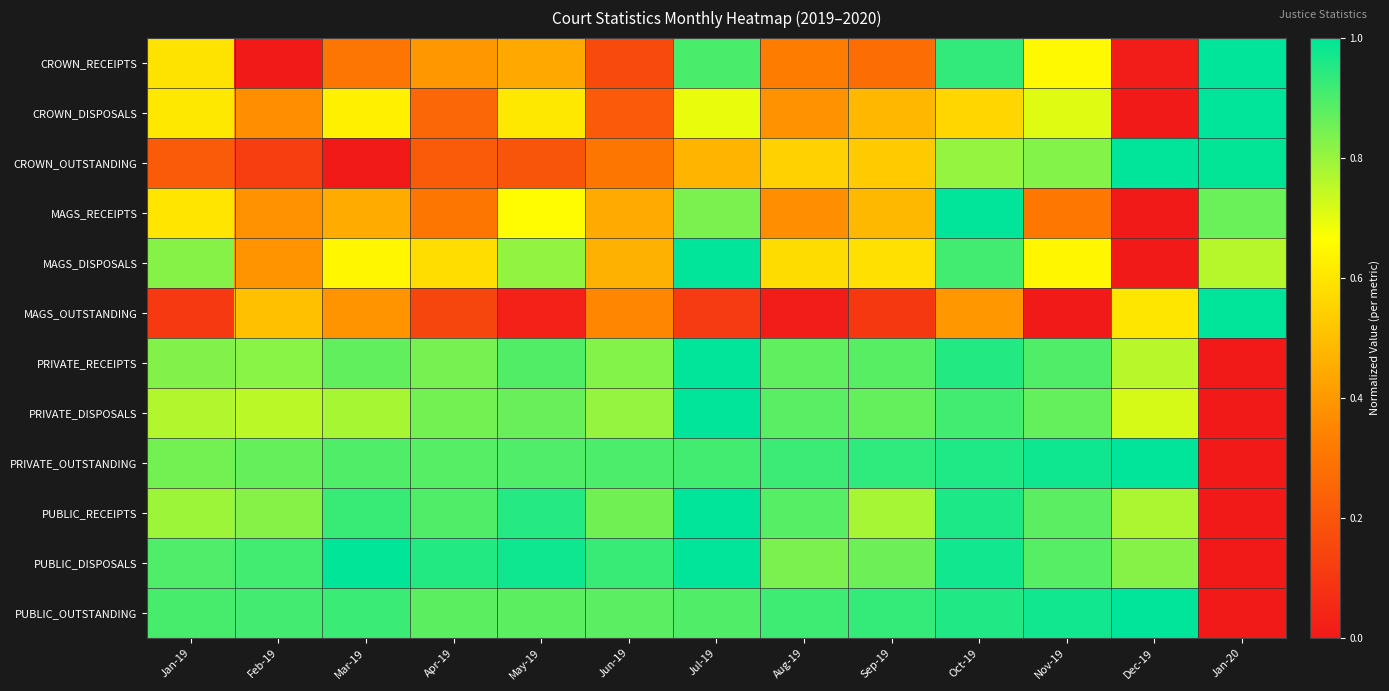

Reading left to right, what are all the values shown in this chart?

CROWN_RECEIPTS: Jan-19=0.6	Feb-19=0.0	Mar-19=0.3	Apr-19=0.4	May-19=0.4	Jun-19=0.2	Jul-19=0.9	Aug-19=0.3	Sep-19=0.3	Oct-19=0.9	Nov-19=0.7	Dec-19=0.0	Jan-20=1.0
CROWN_DISPOSALS: Jan-19=0.6	Feb-19=0.4	Mar-19=0.6	Apr-19=0.3	May-19=0.6	Jun-19=0.2	Jul-19=0.7	Aug-19=0.4	Sep-19=0.5	Oct-19=0.6	Nov-19=0.7	Dec-19=0.0	Jan-20=1.0
CROWN_OUTSTANDING: Jan-19=0.2	Feb-19=0.1	Mar-19=0.0	Apr-19=0.2	May-19=0.2	Jun-19=0.3	Jul-19=0.5	Aug-19=0.5	Sep-19=0.5	Oct-19=0.8	Nov-19=0.8	Dec-19=1.0	Jan-20=1.0
MAGS_RECEIPTS: Jan-19=0.6	Feb-19=0.4	Mar-19=0.4	Apr-19=0.3	May-19=0.7	Jun-19=0.4	Jul-19=0.8	Aug-19=0.4	Sep-19=0.5	Oct-19=1.0	Nov-19=0.3	Dec-19=0.0	Jan-20=0.9
MAGS_DISPOSALS: Jan-19=0.8	Feb-19=0.4	Mar-19=0.6	Apr-19=0.6	May-19=0.8	Jun-19=0.5	Jul-19=1.0	Aug-19=0.6	Sep-19=0.6	Oct-19=0.9	Nov-19=0.6	Dec-19=0.0	Jan-20=0.8
MAGS_OUTSTANDING: Jan-19=0.1	Feb-19=0.5	Mar-19=0.4	Apr-19=0.1	May-19=0.0	Jun-19=0.4	Jul-19=0.1	Aug-19=0.0	Sep-19=0.1	Oct-19=0.4	Nov-19=0.0	Dec-19=0.6	Jan-20=1.0
PRIVATE_RECEIPTS: Jan-19=0.8	Feb-19=0.8	Mar-19=0.9	Apr-19=0.8	May-19=0.9	Jun-19=0.8	Jul-19=1.0	Aug-19=0.9	Sep-19=0.9	Oct-19=1.0	Nov-19=0.9	Dec-19=0.8	Jan-20=0.0
PRIVATE_DISPOSALS: Jan-19=0.8	Feb-19=0.8	Mar-19=0.8	Apr-19=0.8	May-19=0.9	Jun-19=0.8	Jul-19=1.0	Aug-19=0.9	Sep-19=0.9	Oct-19=0.9	Nov-19=0.9	Dec-19=0.7	Jan-20=0.0
PRIVATE_OUTSTANDING: Jan-19=0.8	Feb-19=0.9	Mar-19=0.9	Apr-19=0.9	May-19=0.9	Jun-19=0.9	Jul-19=0.9	Aug-19=0.9	Sep-19=0.9	Oct-19=1.0	Nov-19=1.0	Dec-19=1.0	Jan-20=0.0
PUBLIC_RECEIPTS: Jan-19=0.8	Feb-19=0.8	Mar-19=0.9	Apr-19=0.9	May-19=1.0	Jun-19=0.9	Jul-19=1.0	Aug-19=0.9	Sep-19=0.8	Oct-19=1.0	Nov-19=0.9	Dec-19=0.8	Jan-20=0.0
PUBLIC_DISPOSALS: Jan-19=0.9	Feb-19=0.9	Mar-19=1.0	Apr-19=1.0	May-19=1.0	Jun-19=0.9	Jul-19=1.0	Aug-19=0.8	Sep-19=0.9	Oct-19=1.0	Nov-19=0.9	Dec-19=0.8	Jan-20=0.0
PUBLIC_OUTSTANDING: Jan-19=0.9	Feb-19=0.9	Mar-19=0.9	Apr-19=0.9	May-19=0.9	Jun-19=0.9	Jul-19=0.9	Aug-19=0.9	Sep-19=0.9	Oct-19=1.0	Nov-19=1.0	Dec-19=1.0	Jan-20=0.0